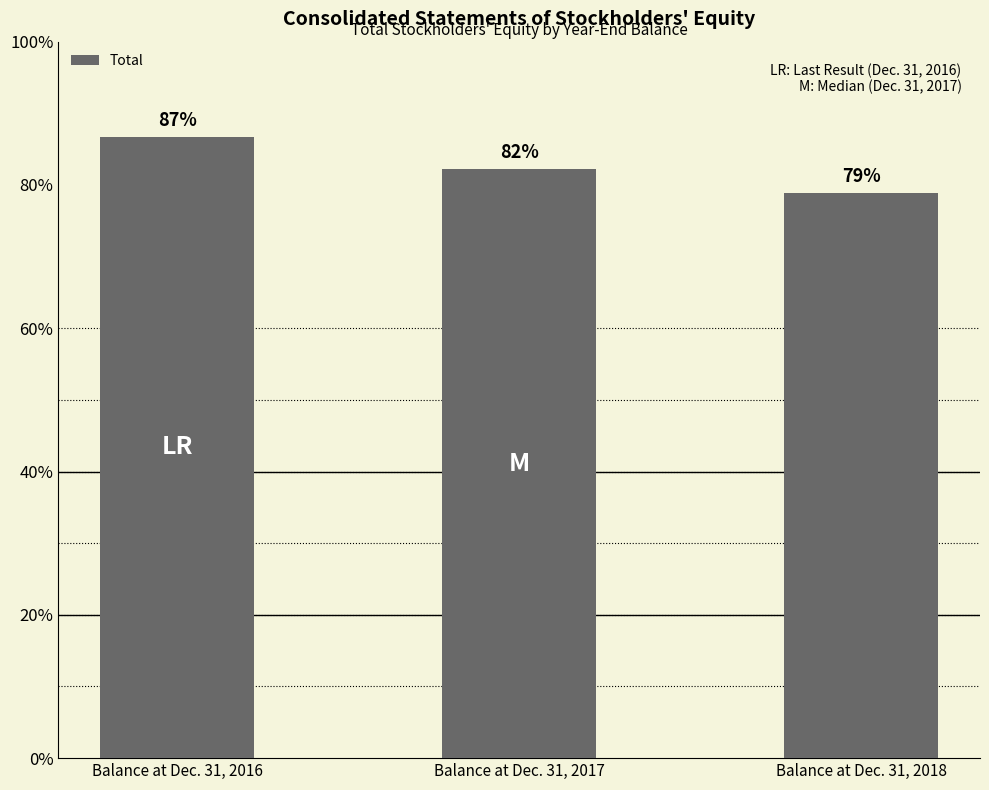

At which label does the data first exceed 26318000?

Balance at Dec. 31, 2016